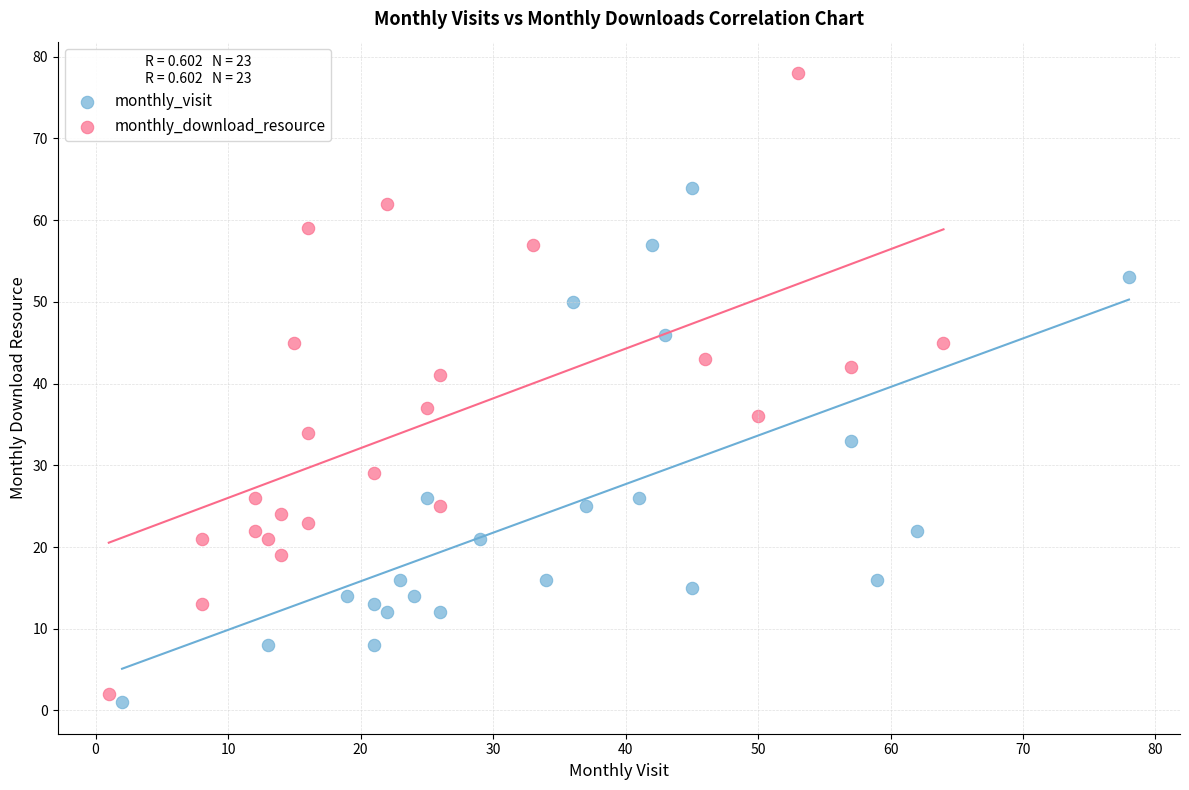

Which series contains the highest Y value?

monthly_download_resource